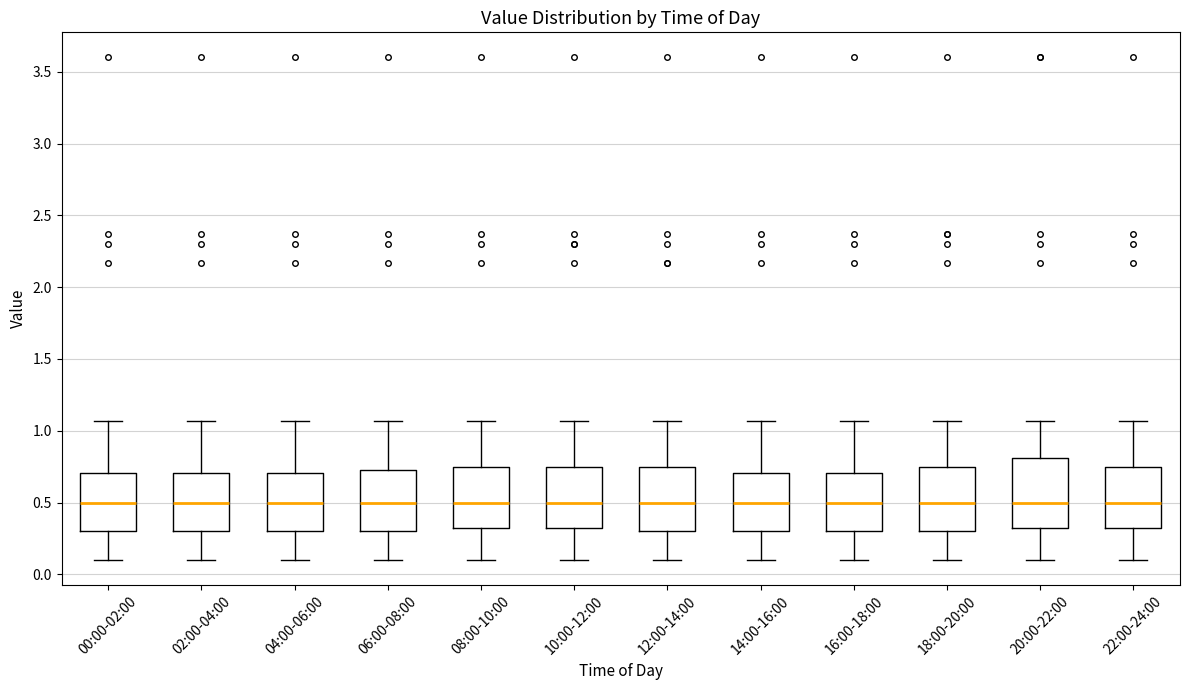

Reading left to right, transcribe this box plot: for each box, give where its median line is, the range the box spans, and where its two whiskers end, as read against the y-axis. The values are not printed on the chart, so give them approximately, as read against the axis.

00:00-02:00: median 0.50, box 0.30 to 0.70, whiskers 0.10 to 1.05
02:00-04:00: median 0.50, box 0.30 to 0.70, whiskers 0.10 to 1.05
04:00-06:00: median 0.50, box 0.30 to 0.70, whiskers 0.10 to 1.05
06:00-08:00: median 0.50, box 0.30 to 0.75, whiskers 0.10 to 1.05
08:00-10:00: median 0.50, box 0.30 to 0.75, whiskers 0.10 to 1.05
10:00-12:00: median 0.50, box 0.30 to 0.75, whiskers 0.10 to 1.05
12:00-14:00: median 0.50, box 0.30 to 0.75, whiskers 0.10 to 1.05
14:00-16:00: median 0.50, box 0.30 to 0.70, whiskers 0.10 to 1.05
16:00-18:00: median 0.50, box 0.30 to 0.70, whiskers 0.10 to 1.05
18:00-20:00: median 0.50, box 0.30 to 0.75, whiskers 0.10 to 1.05
20:00-22:00: median 0.50, box 0.30 to 0.80, whiskers 0.10 to 1.05
22:00-24:00: median 0.50, box 0.30 to 0.75, whiskers 0.10 to 1.05